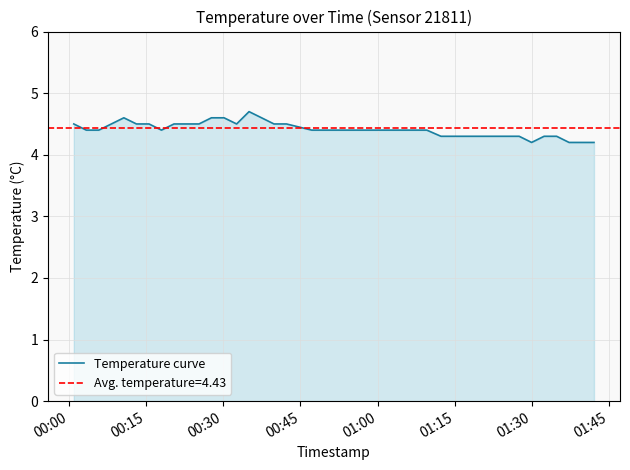

What is the highest value of the Temperature curve series?

4.7